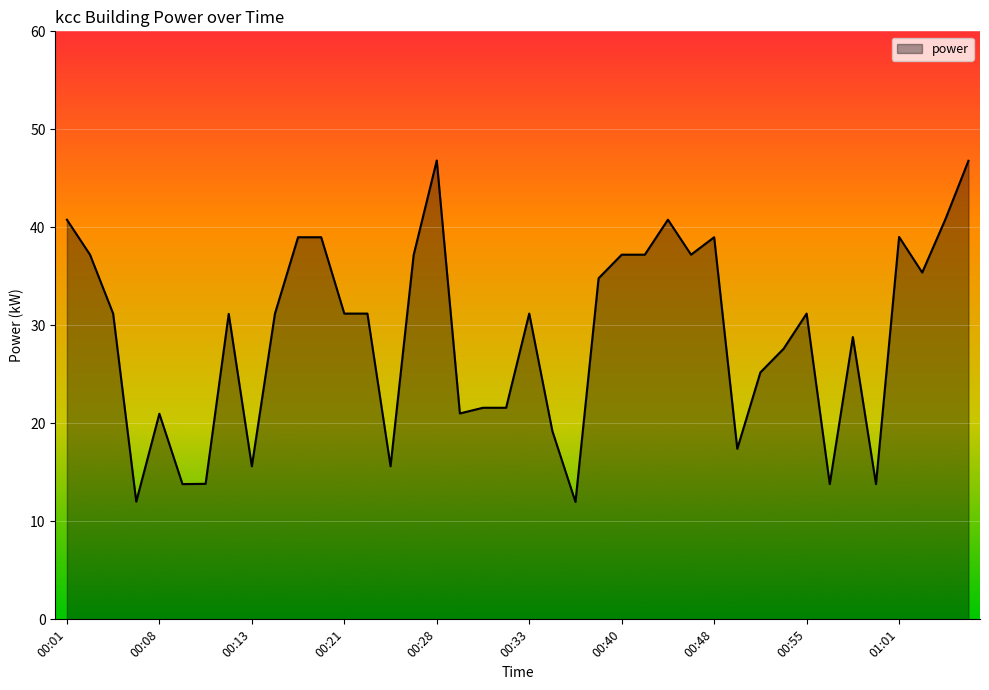

Count the number of categories in the chart.

40